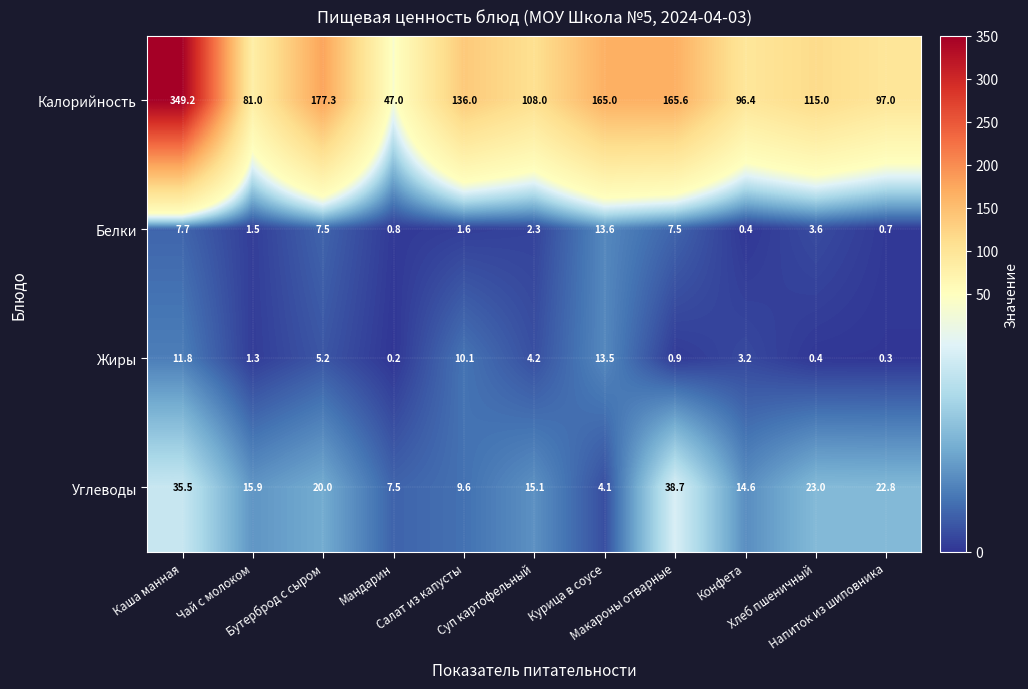

Which series has the largest total across all categories?

Калорийность